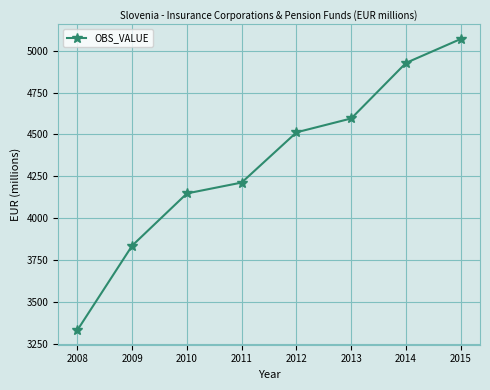

What is the value of the 7th point from the left?

4927